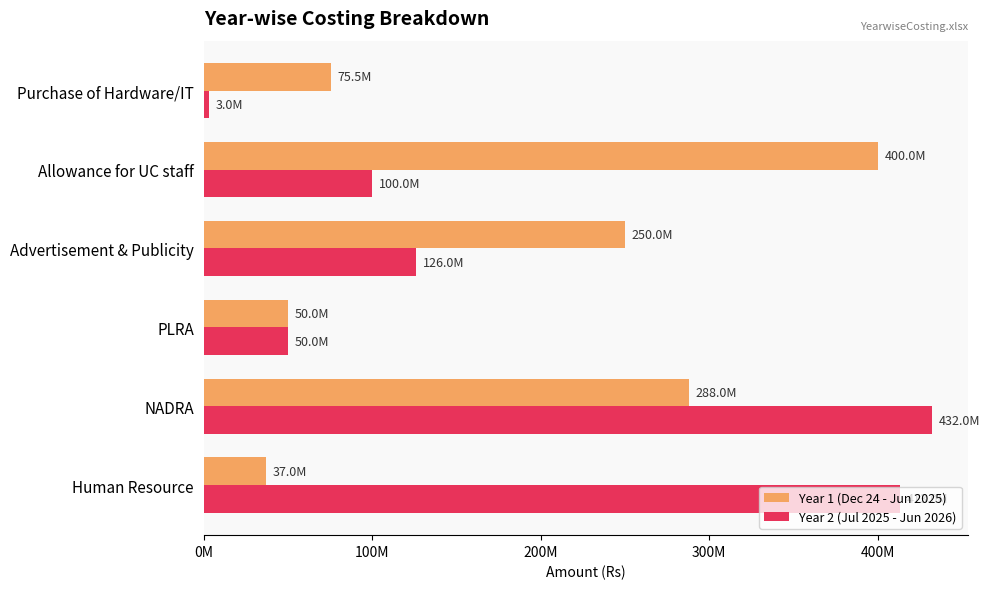

What are all the series names shown in the legend?

Year 1 (Dec 24 - Jun 2025), Year 2 (Jul 2025 - Jun 2026)